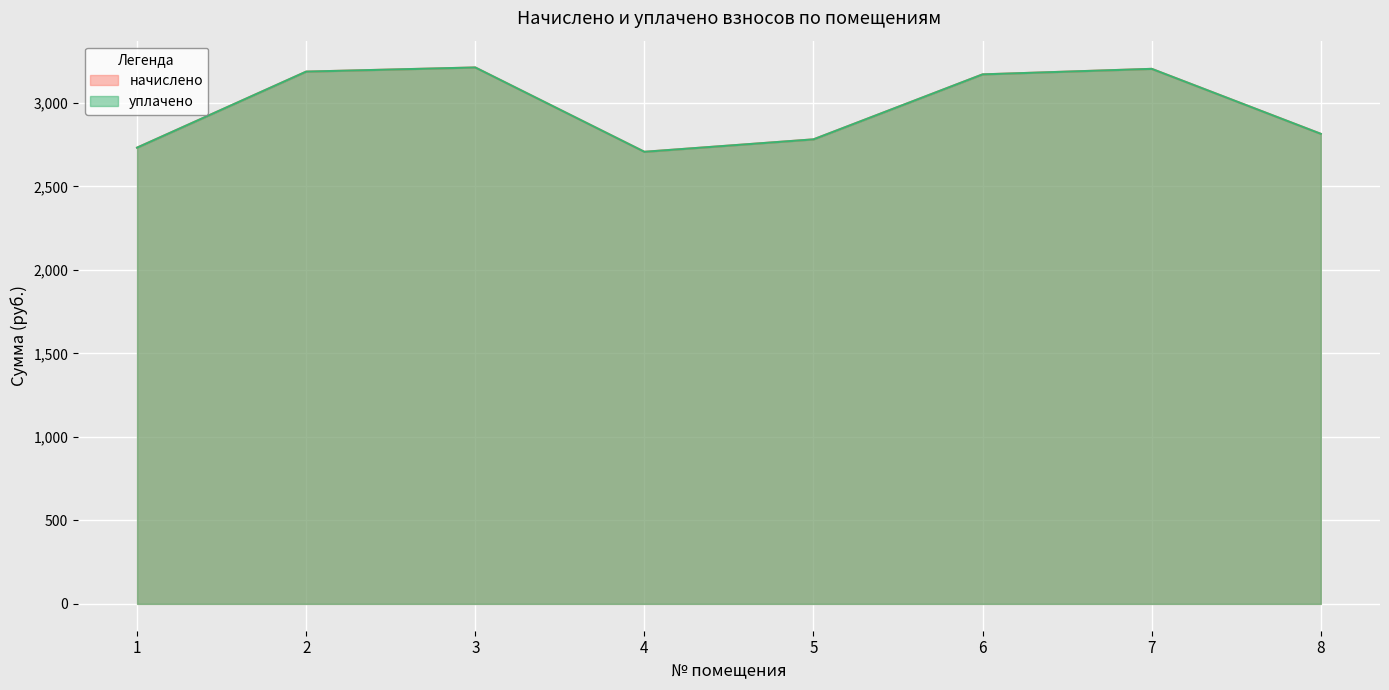

How many data points in начислено are less than 3171?

4